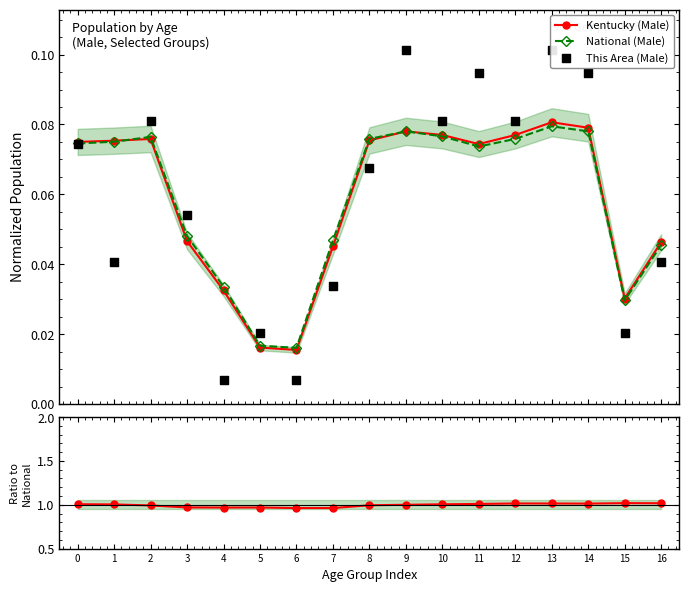

At which category is the sum across all series the highest?

13